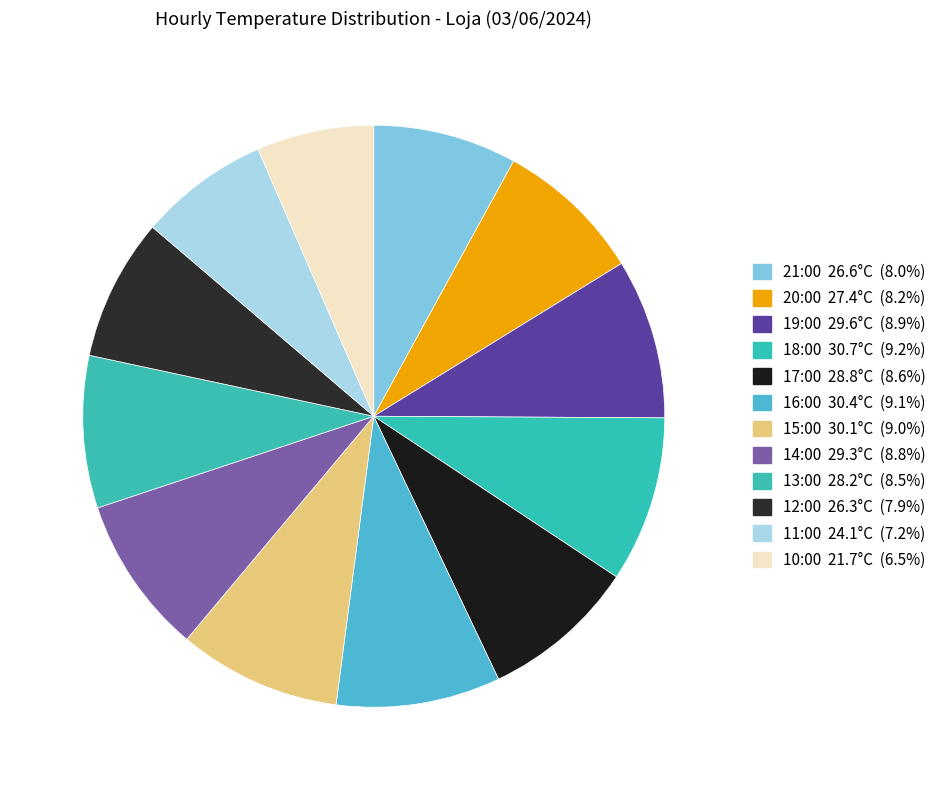

Between 19:00 and 20:00, which is larger?

19:00